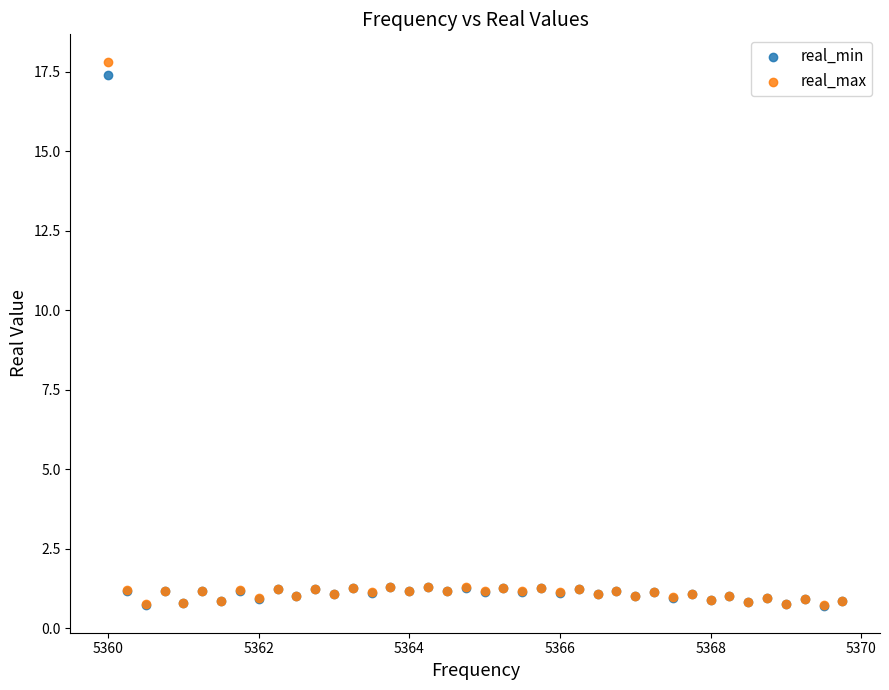

Which series contains the highest Y value?

real_max